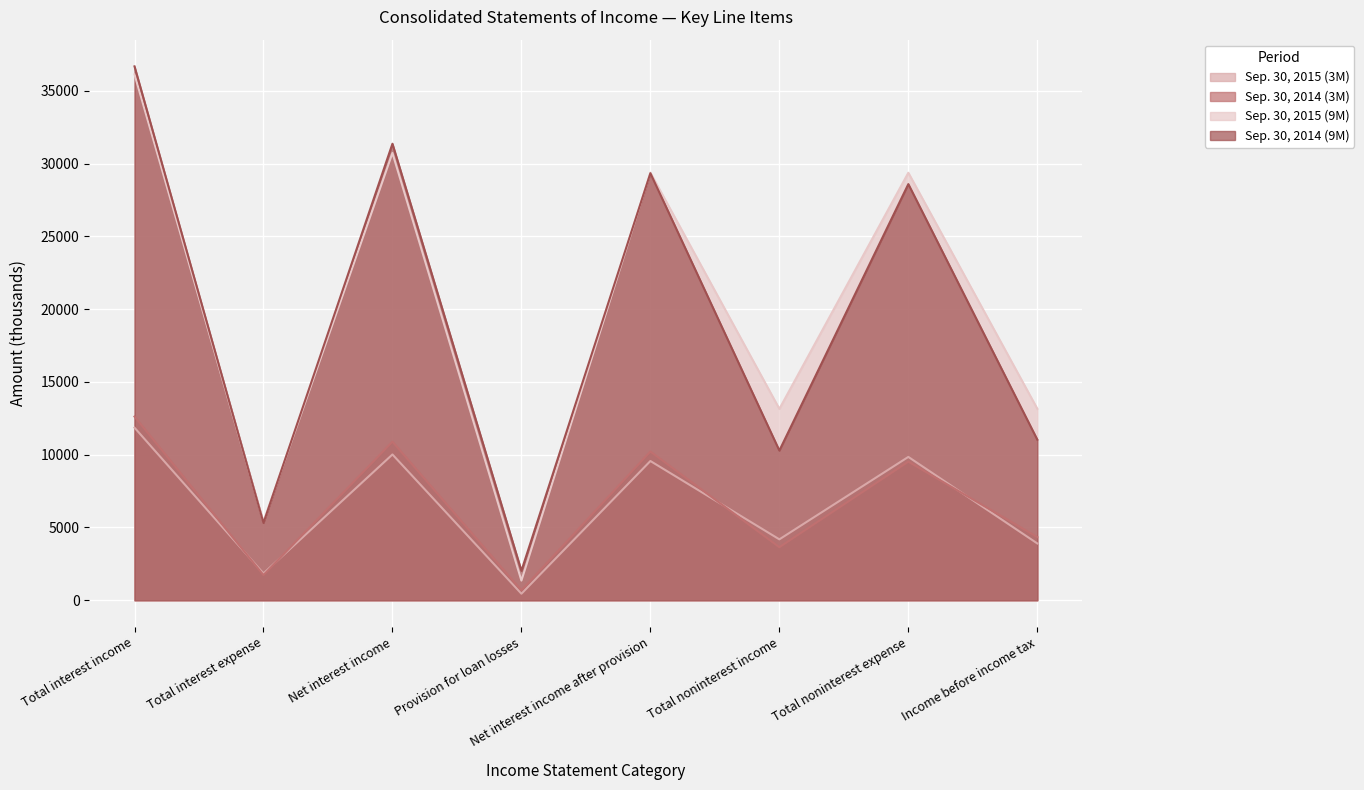

What are all the series names shown in the legend?

Sep. 30, 2015 (3M), Sep. 30, 2014 (3M), Sep. 30, 2015 (9M), Sep. 30, 2014 (9M)